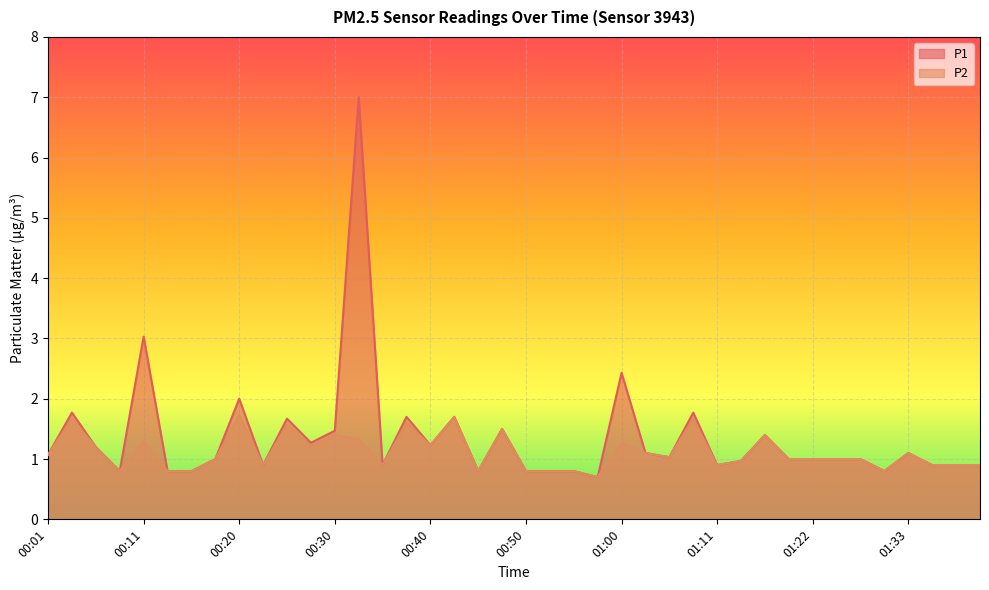

What is the average value of the P1 series?

1.3